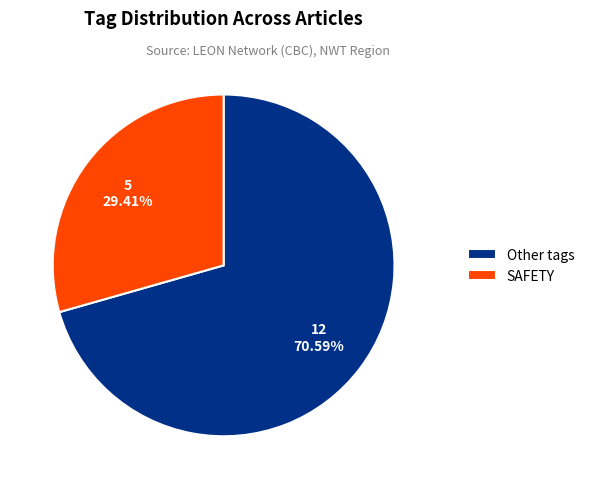

Between Other tags and SAFETY, which is larger?

Other tags